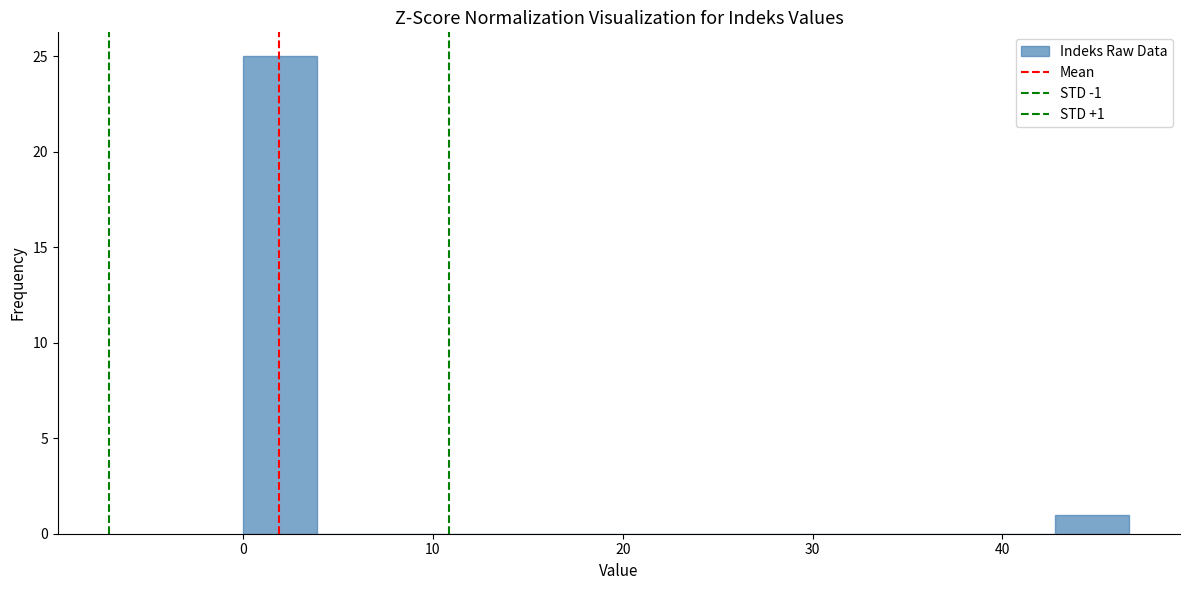

Around what value on the x-axis is the tallest bar? Give the approximate position of its centre, as read against the axis.

2